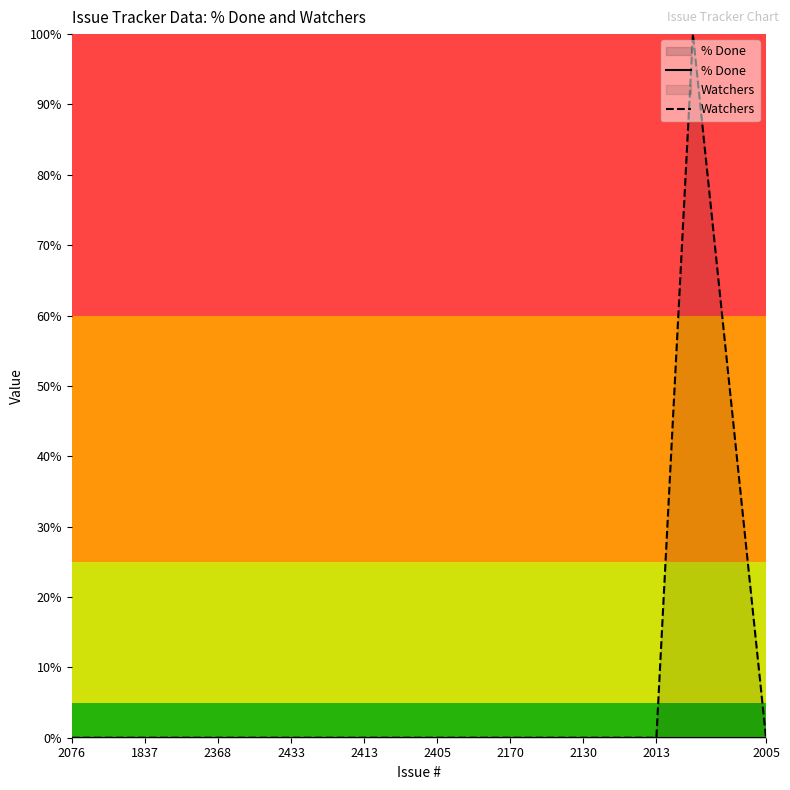

Is it true that Watchers equals -53 at 2405?

False